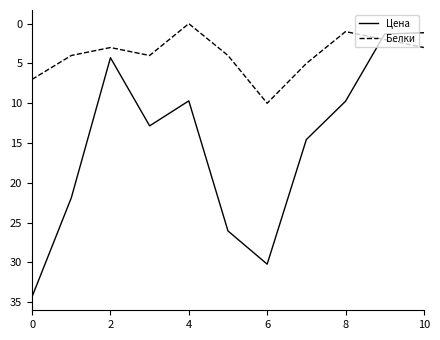

Which series has the largest range (max minus min)?

Цена